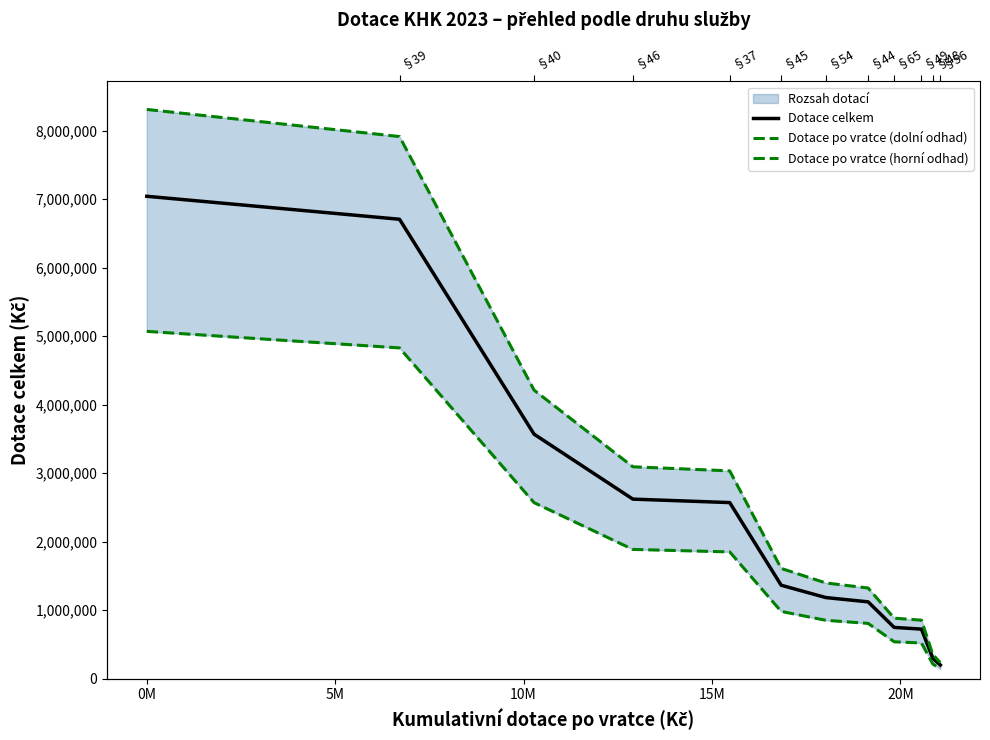

What is the maximum value for Dotace celkem?

7042347.9